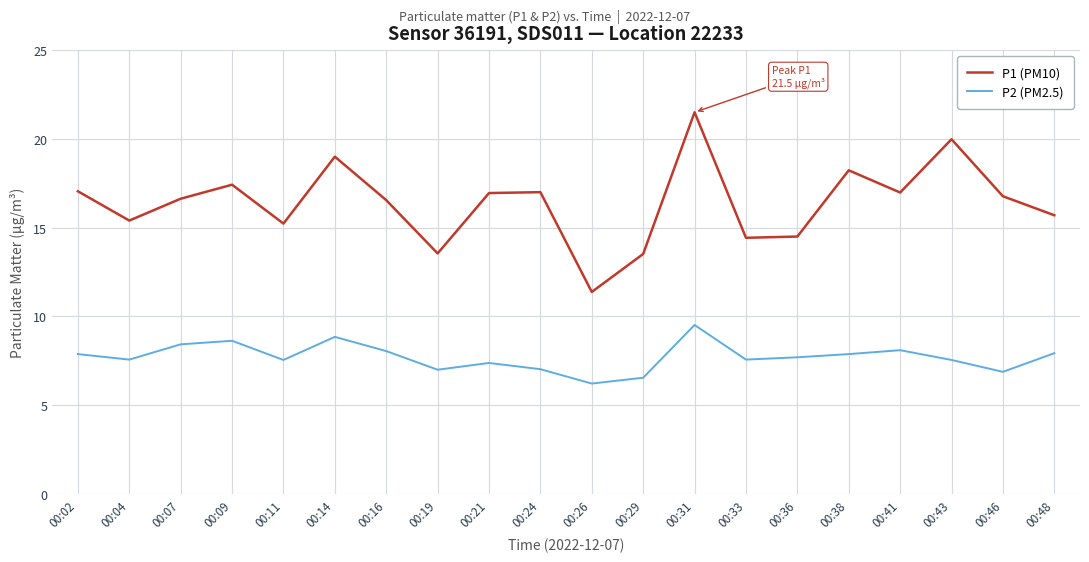

What is the difference between the maximum and minimum values in the P2 (PM2.5) series?

3.3